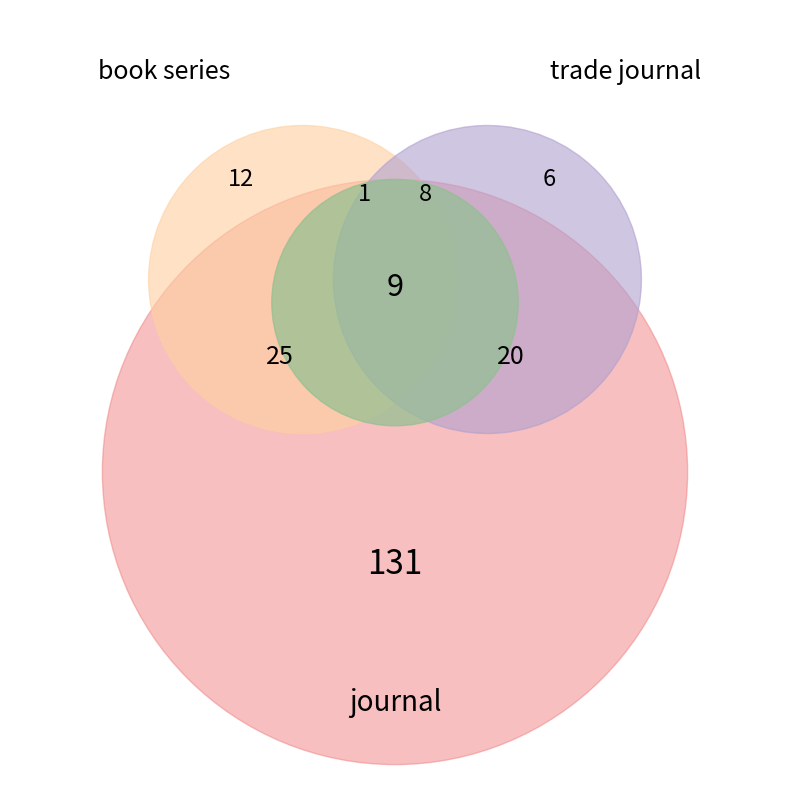

What is the largest slice in the pie chart?

journal